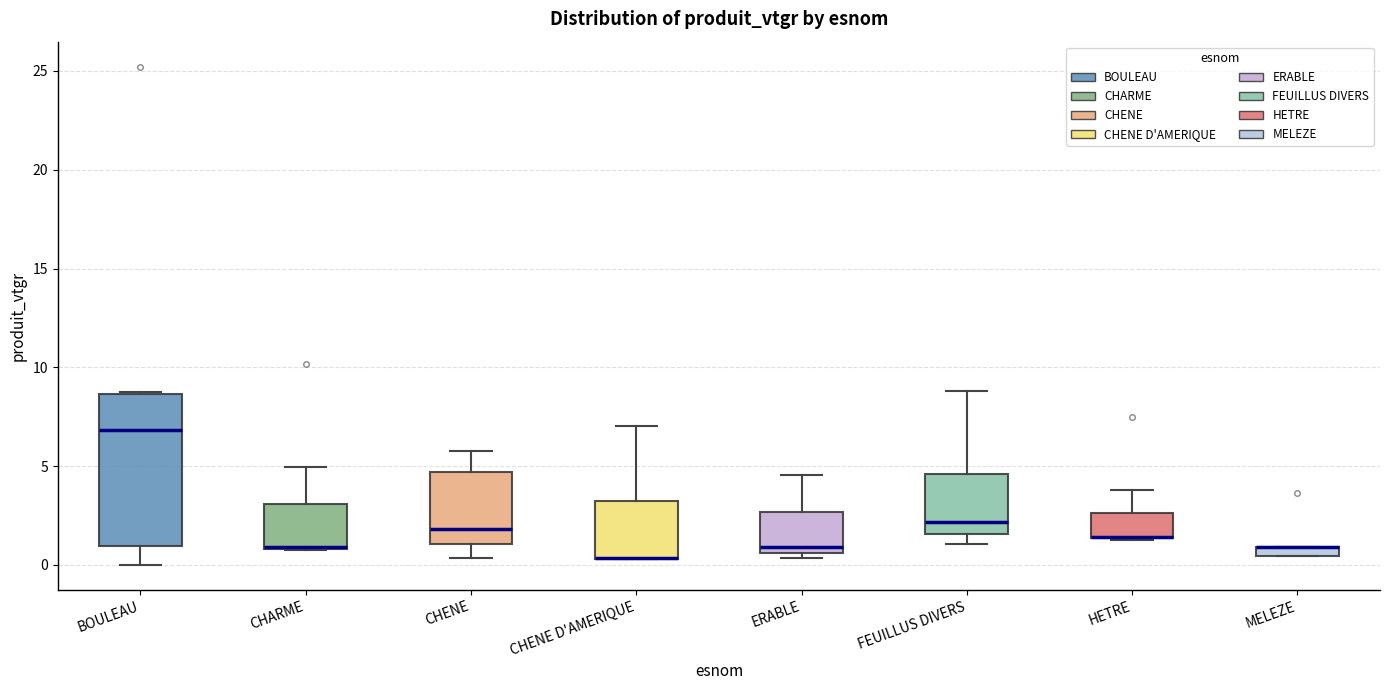

Comparing the boxes themselves (not the whiskers), which one is the tallest?

BOULEAU